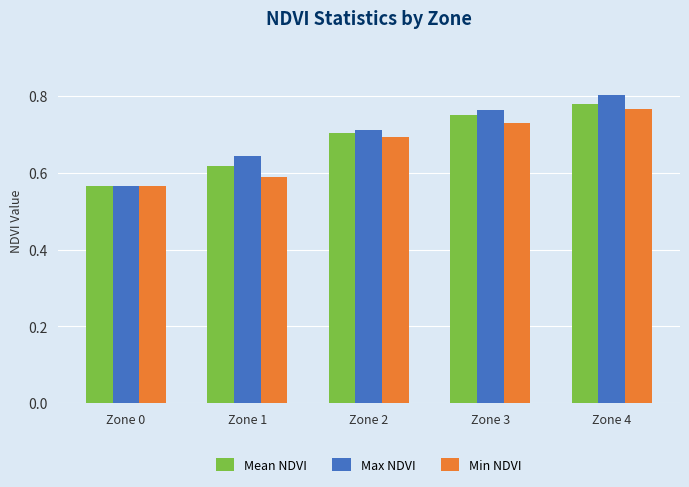

What is the difference between the second highest and second lowest values in the Mean NDVI series?

0.1